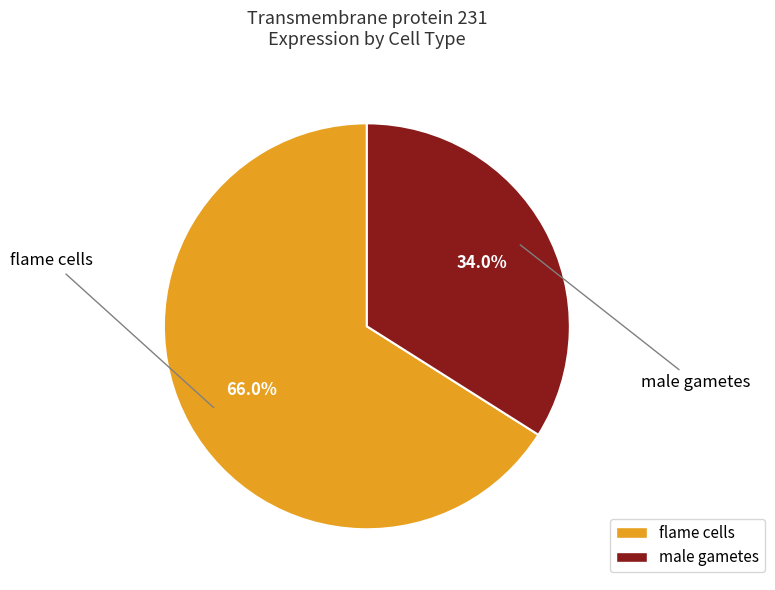

To the nearest percent, what portion does flame cells represent?

66%